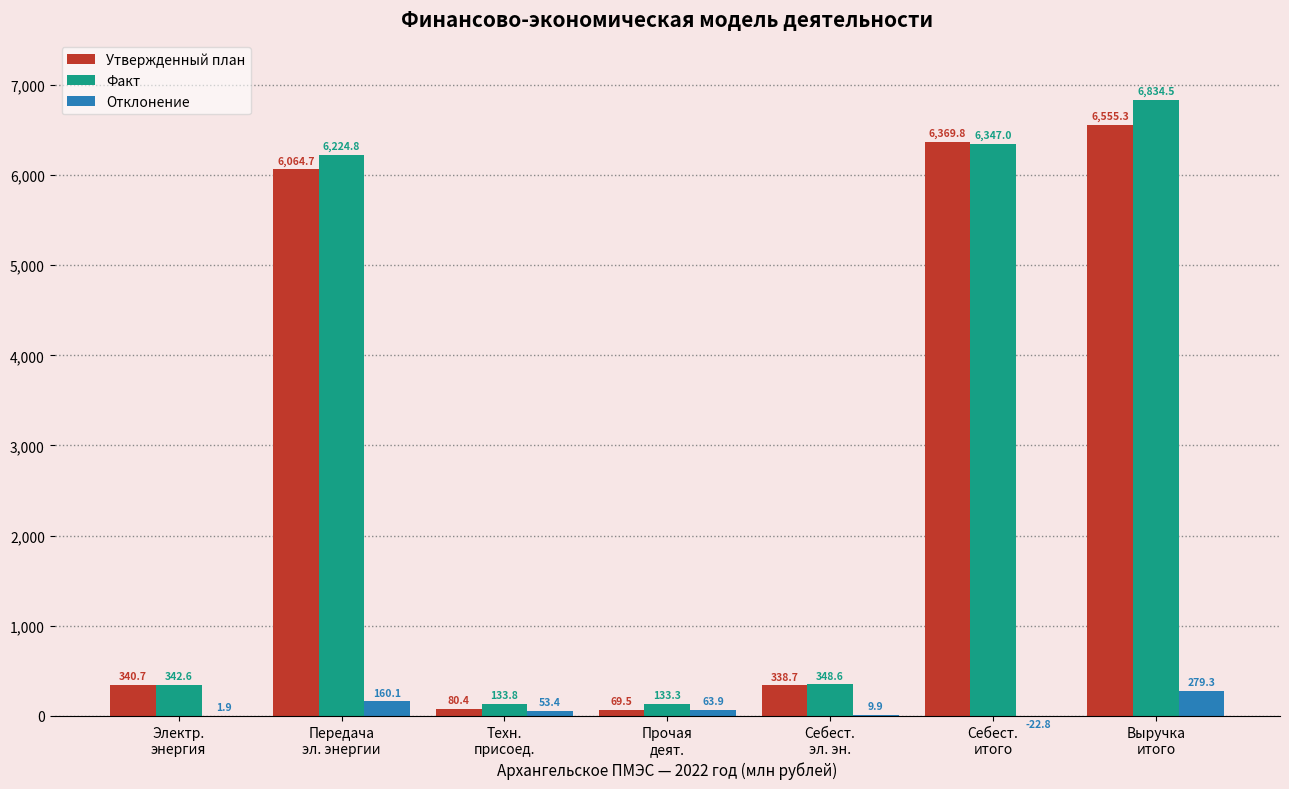

What is the maximum value for Факт?

6834.5